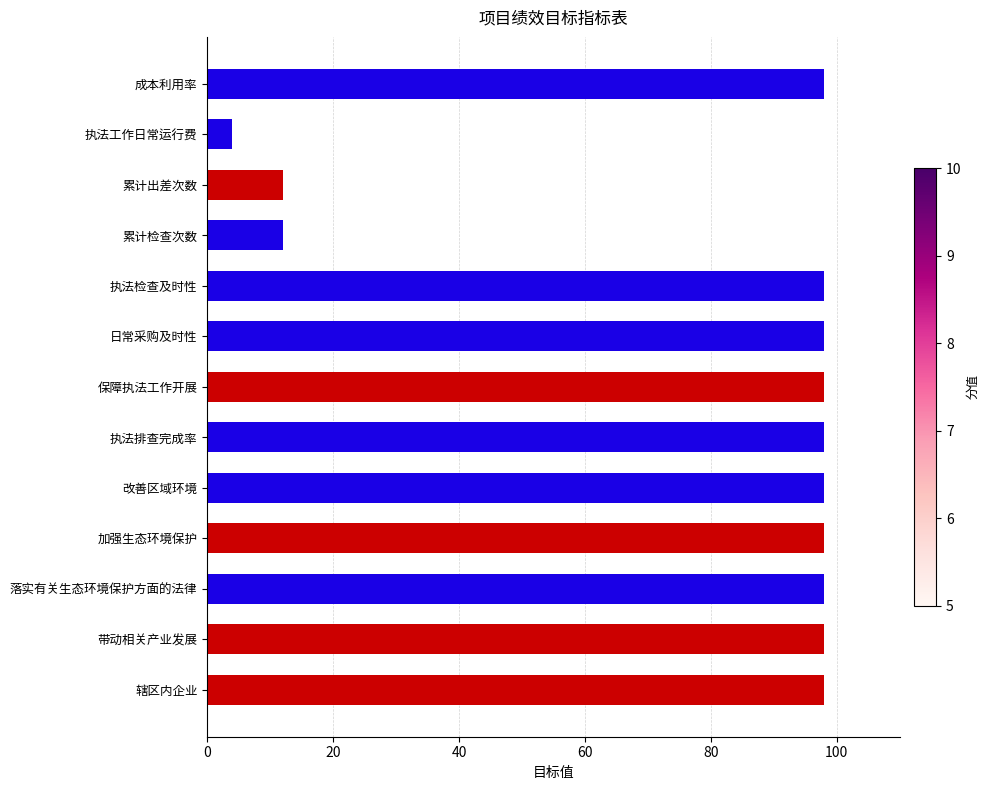

Read the value at 累计检查次数.

12